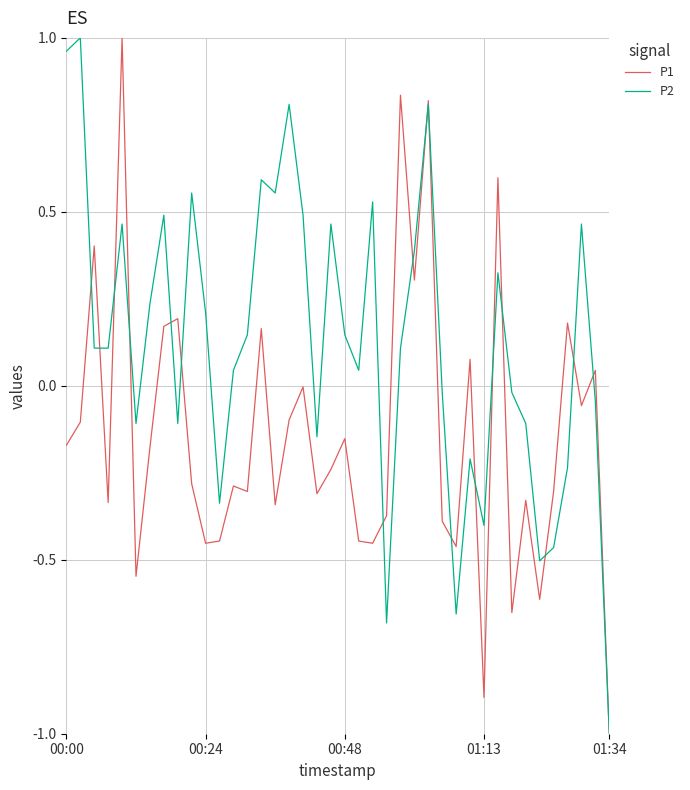

What is the smallest value displayed?

-1.0